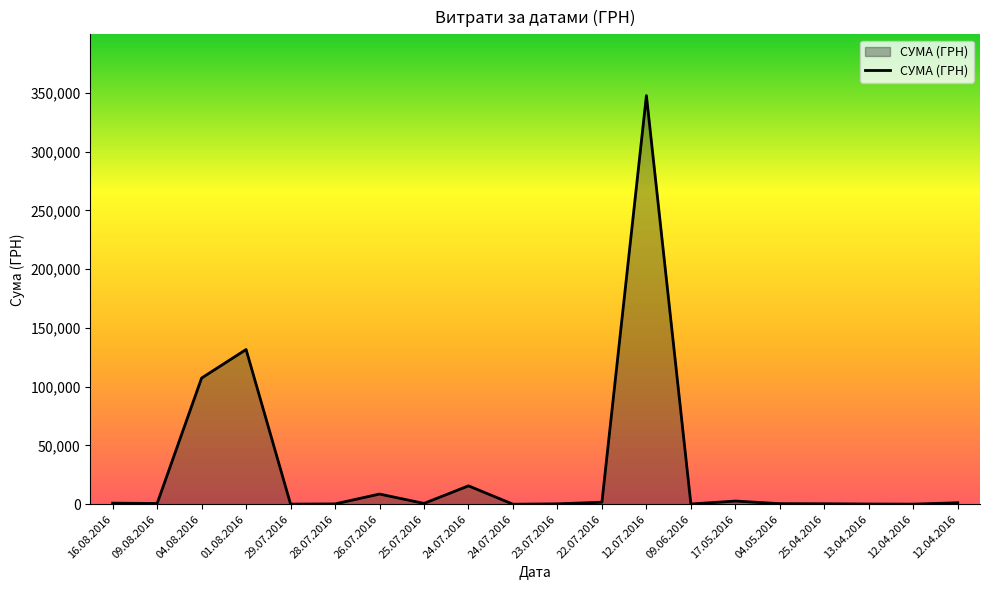

What is the difference between the maximum and second lowest values?

347524.4